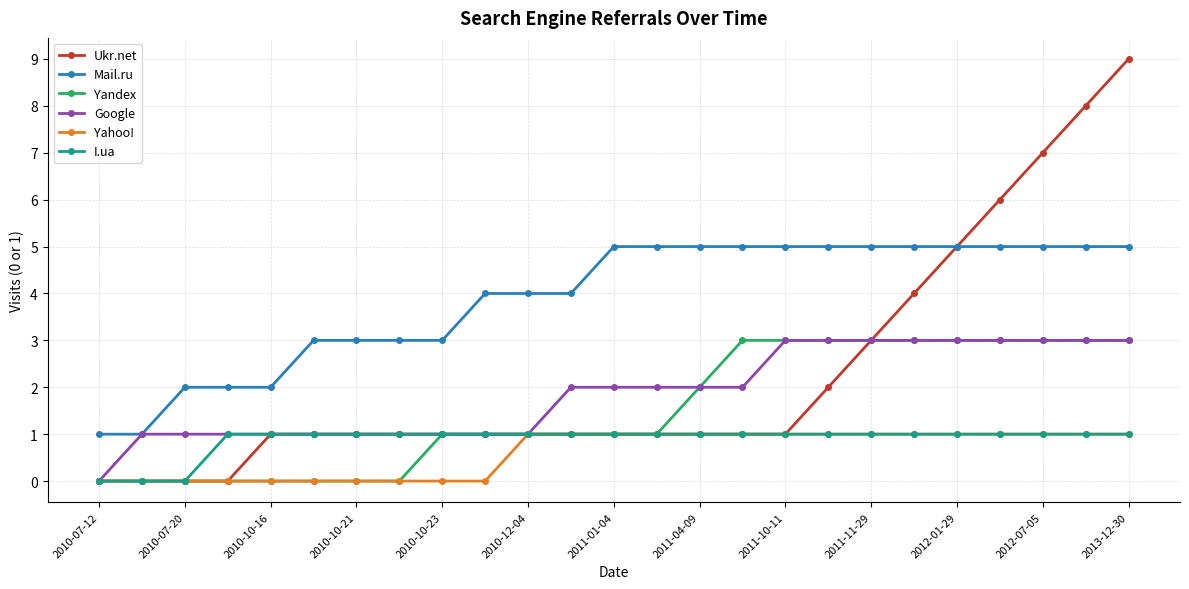

True or false: Yahoo! and Mail.ru cross at least once.

False